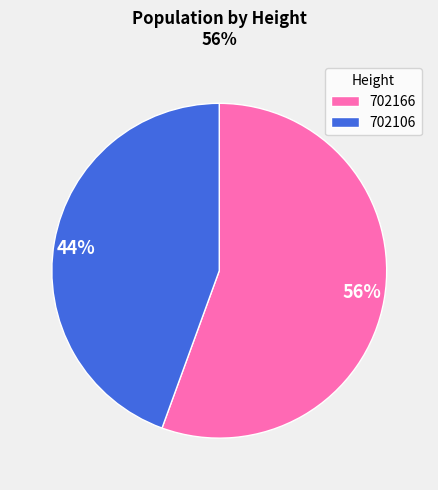

Combined, do 702106 and 702166 account for over 50%?

Yes